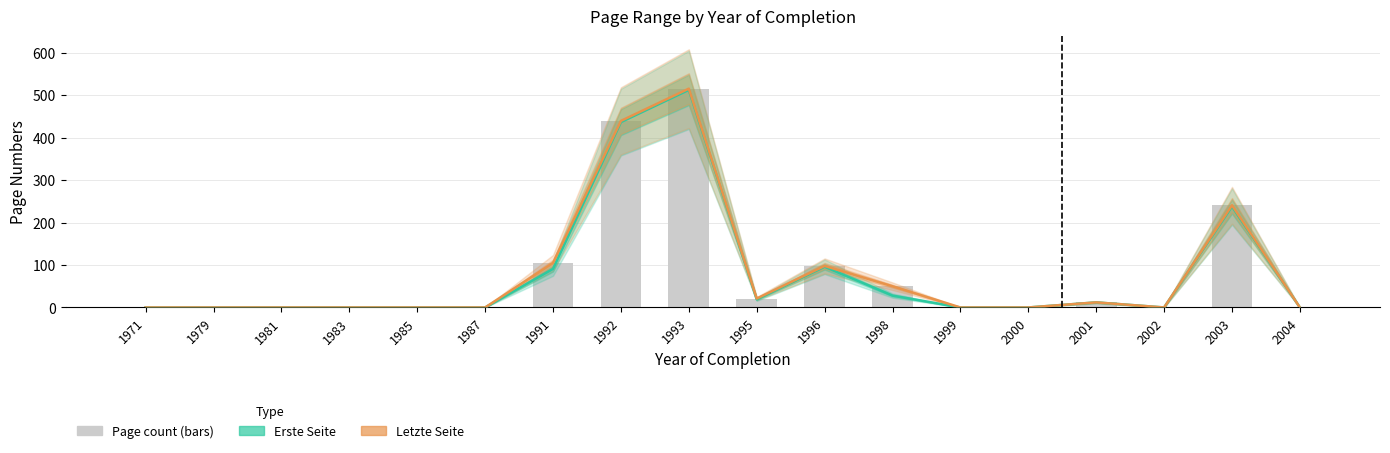

List the labels in order of Erste Seite value, smallest first.

1971, 1979, 1981, 1983, 1985, 1987, 1999, 2000, 2002, 2004, 2001, 1995, 1998, 1991, 1996, 2003, 1992, 1993